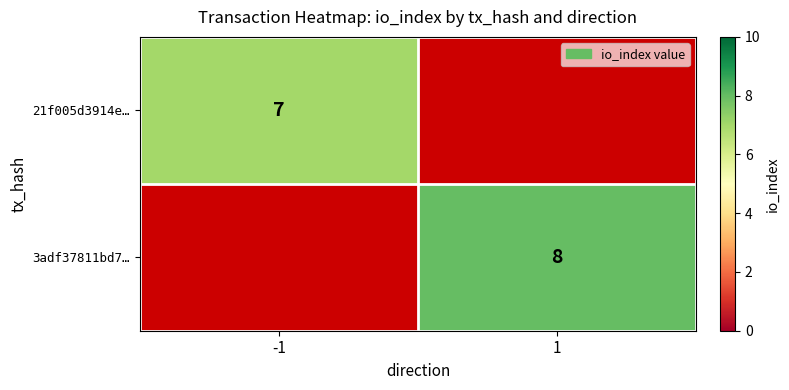

True or false: 21f005d3914e… has a value of 7 at -1.

True